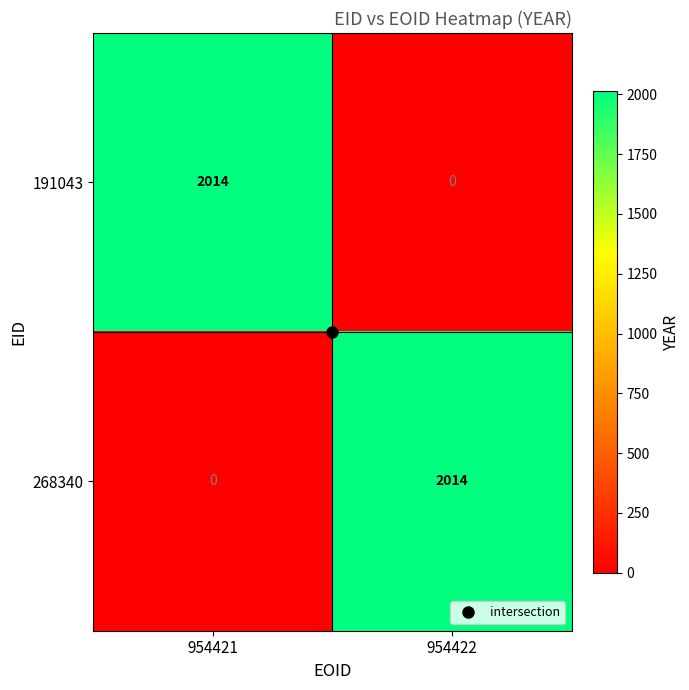

What value does the 268340 series have at 954422?

2014